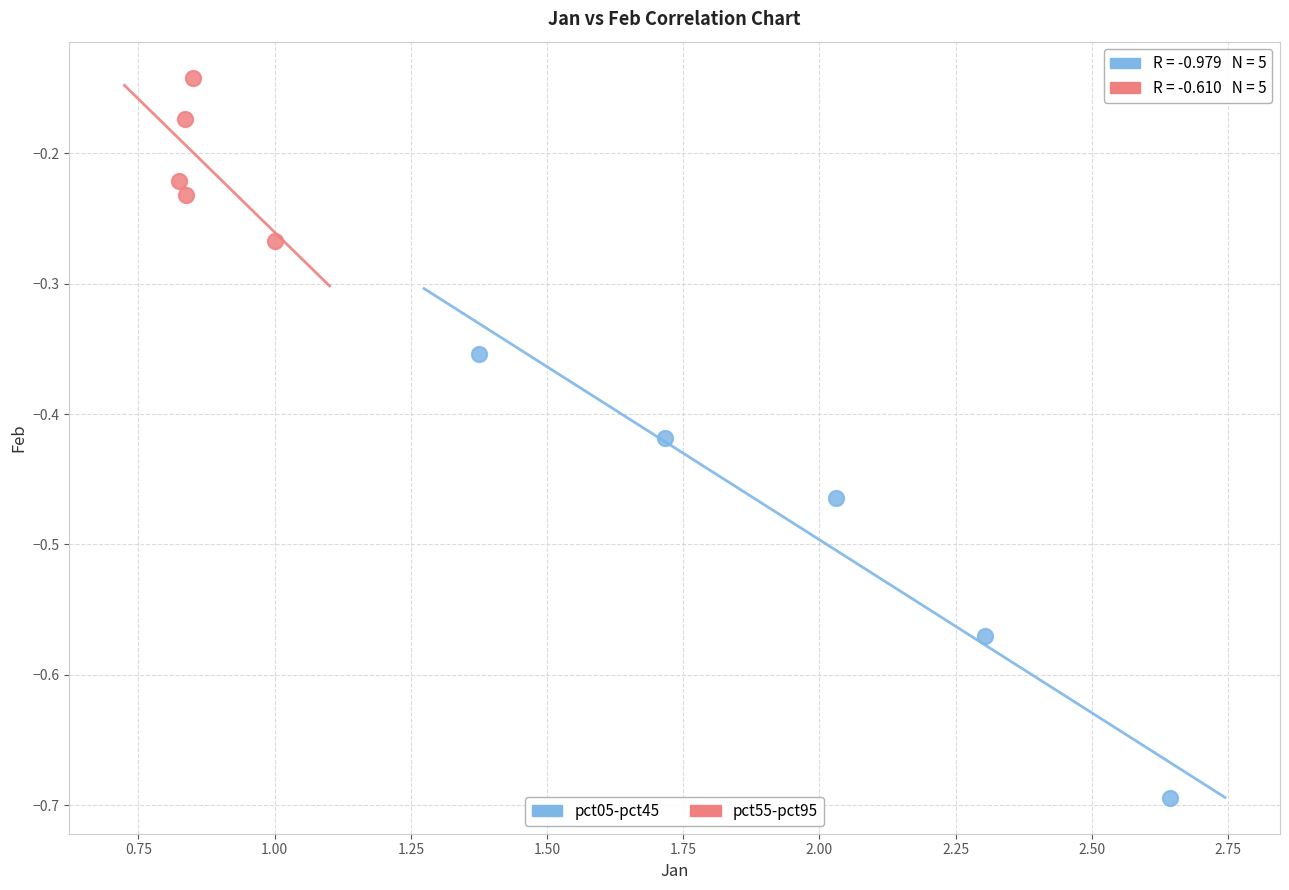

Which series has the largest Y range (max minus min)?

pct05-pct45